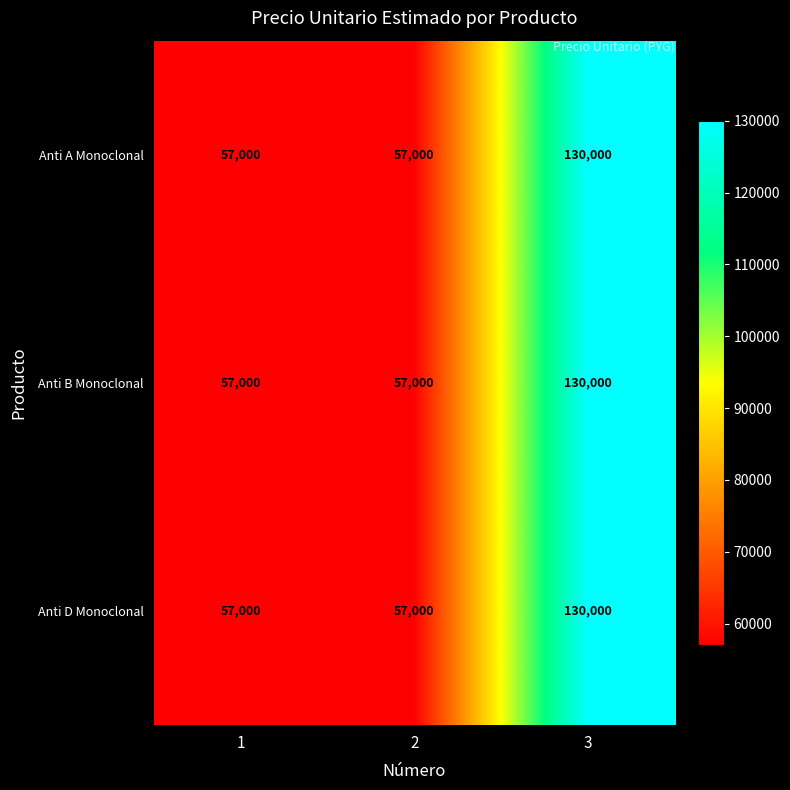

Is it true that Anti B Monoclonal equals 93685 at 1?

False